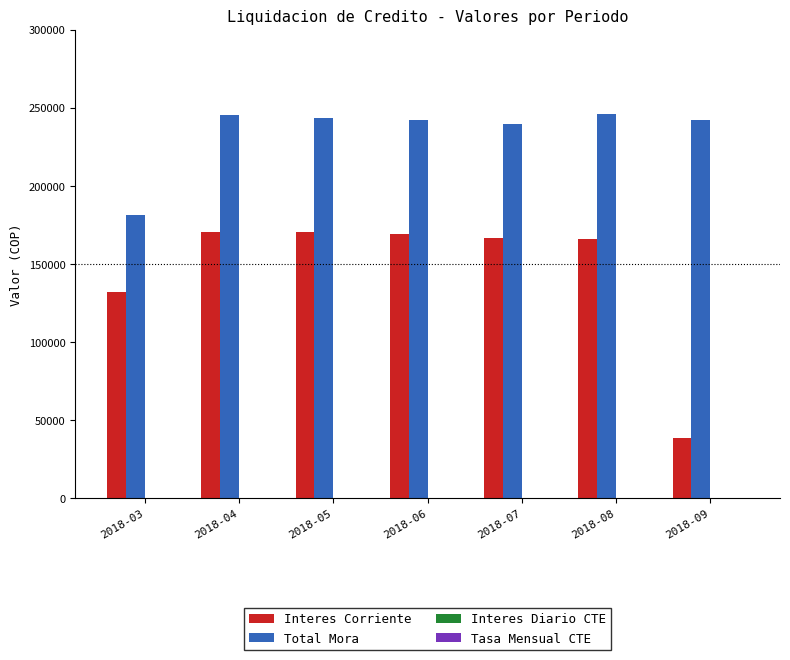

What is the highest value of the Total Mora series?

246238.0